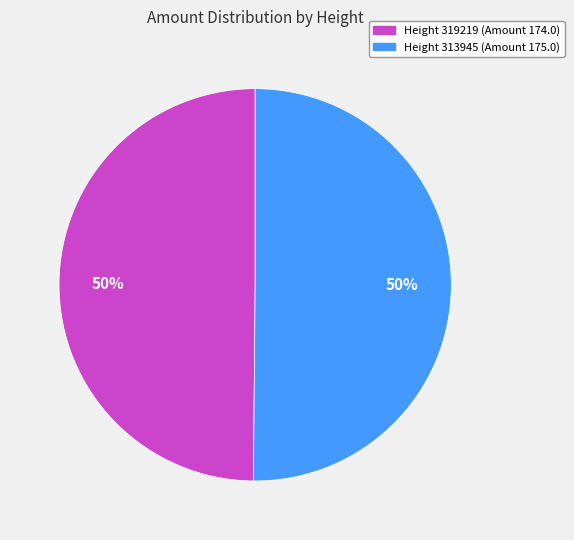

To the nearest percent, what is the average slice percentage?

50%